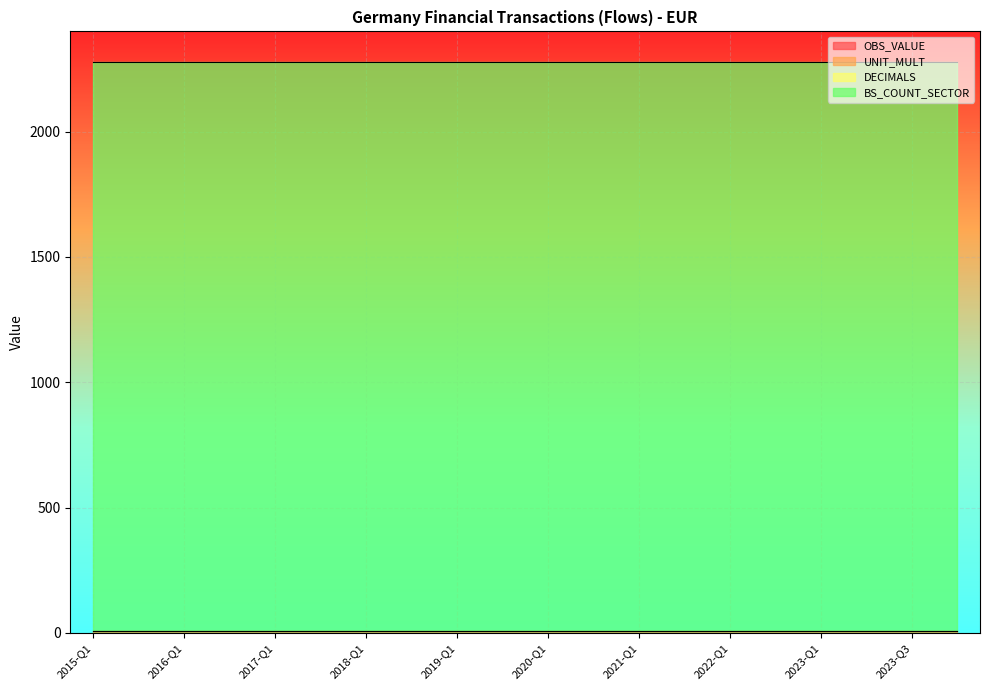

The value of UNIT_MULT at 2016-Q1 is 2. True or false?

False